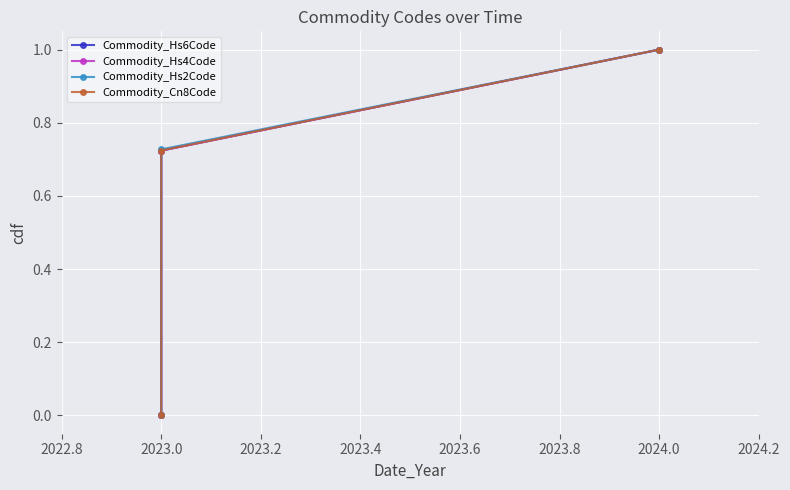

List the series in order of their peak value, lowest first.

Commodity_Hs6Code, Commodity_Hs4Code, Commodity_Hs2Code, Commodity_Cn8Code